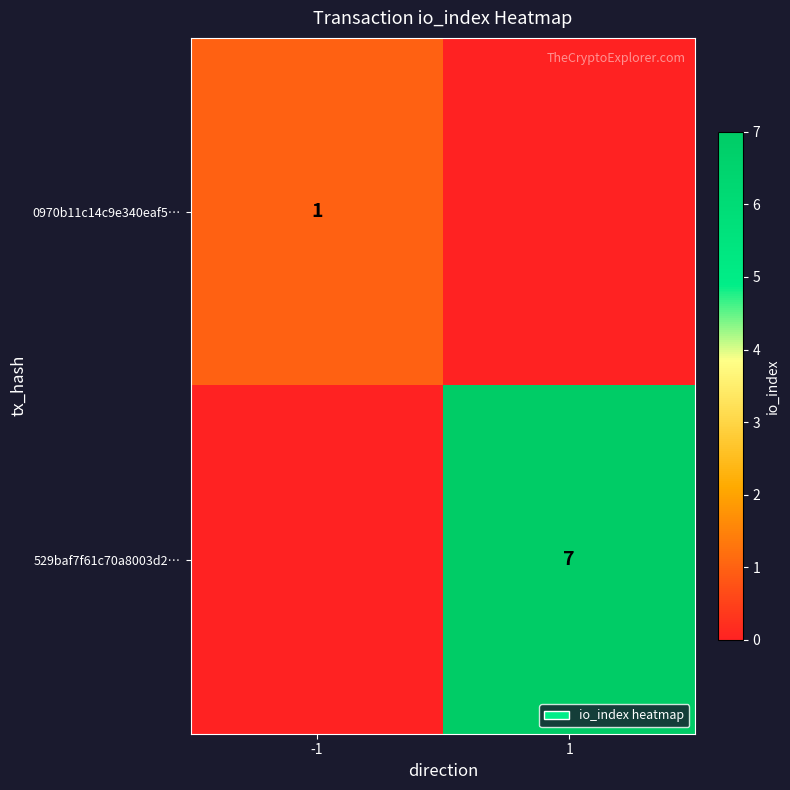

Between -1 and 1, which is larger?

-1